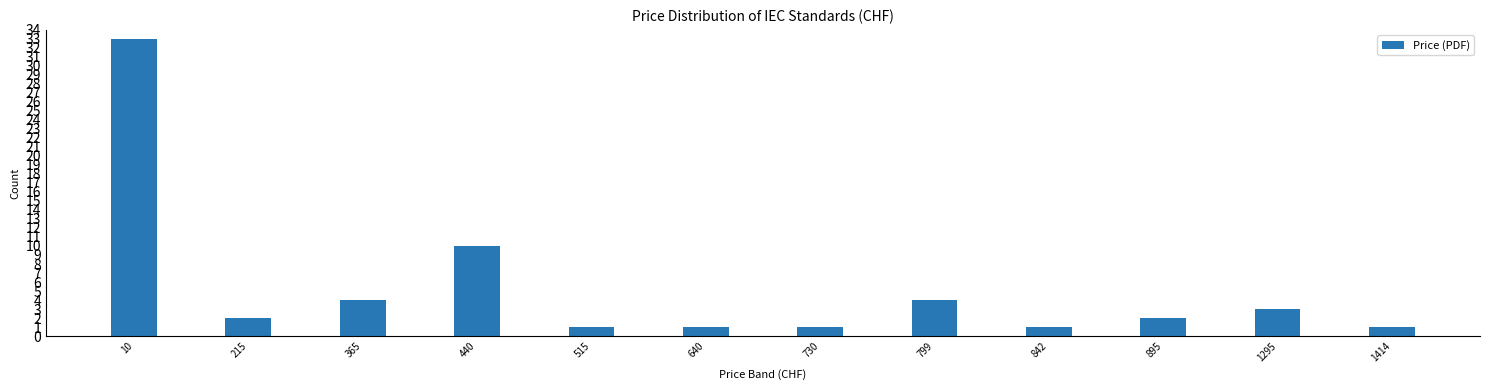

What is the maximum value shown in the chart?

33